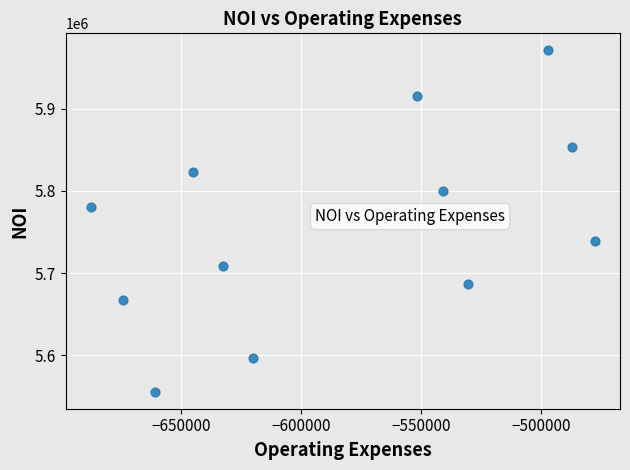

What Y value in the scatter plot is closest to 5763456?

5780332.7